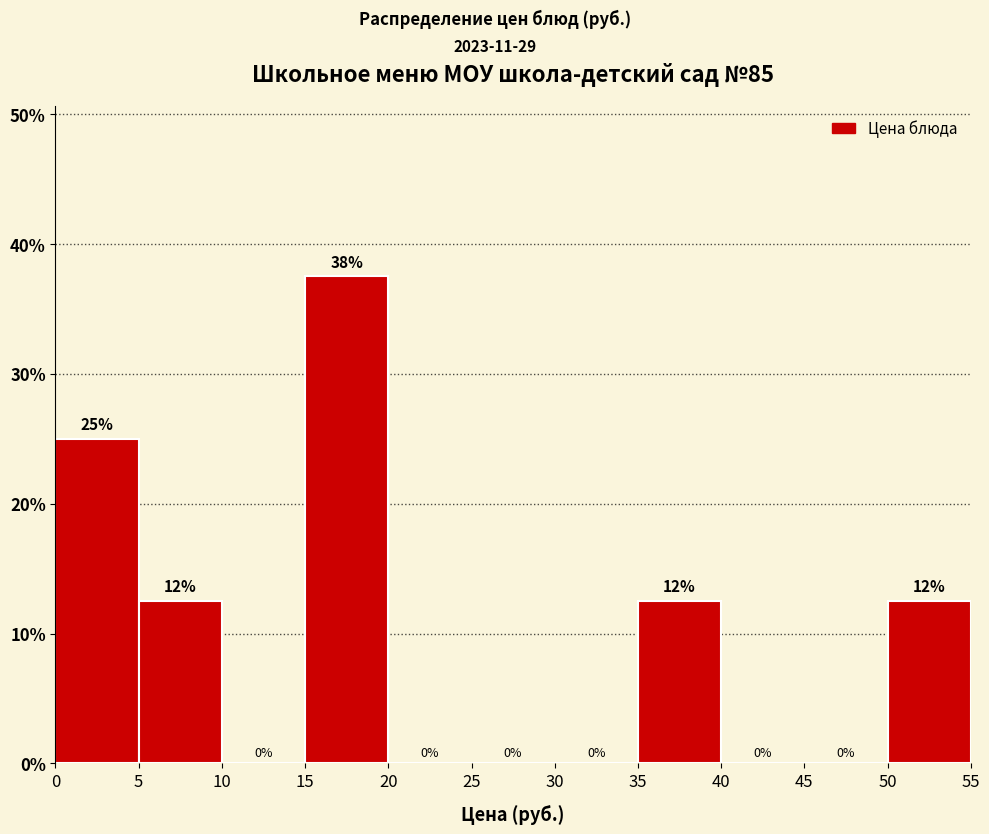

Over which range of the x-axis is the bar tallest?

15 to 20